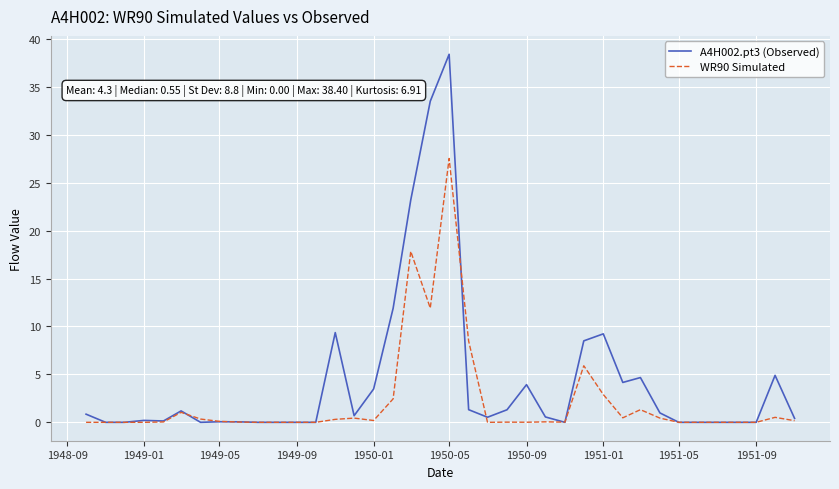

What are all the series names shown in the legend?

A4H002.pt3 (Observed), WR90 Simulated